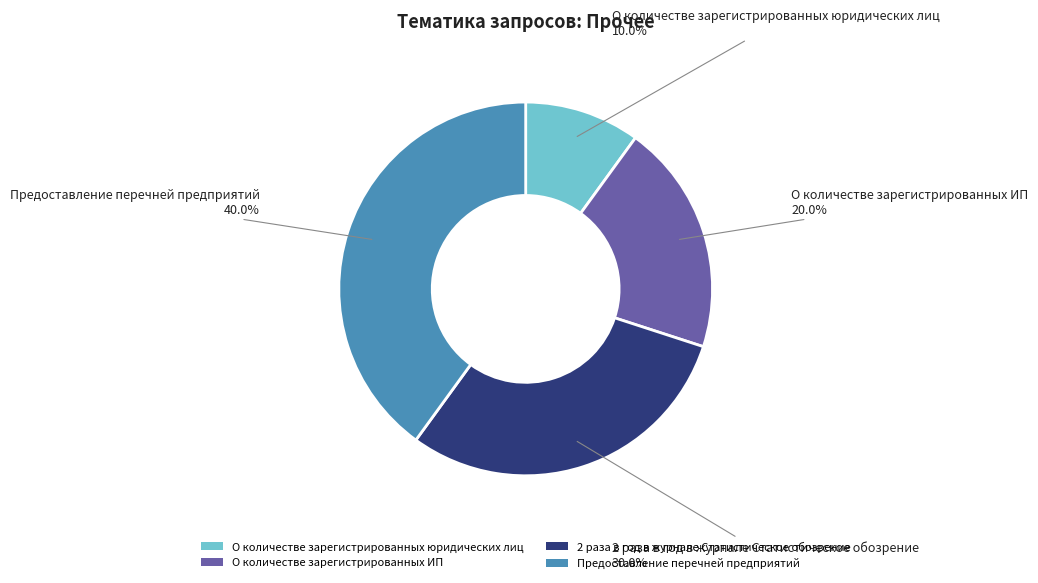

Do О количестве зарегистрированных юридических лиц and 2 раза в год в журнале Статистическое обозрение together represent more than half of the pie?

No